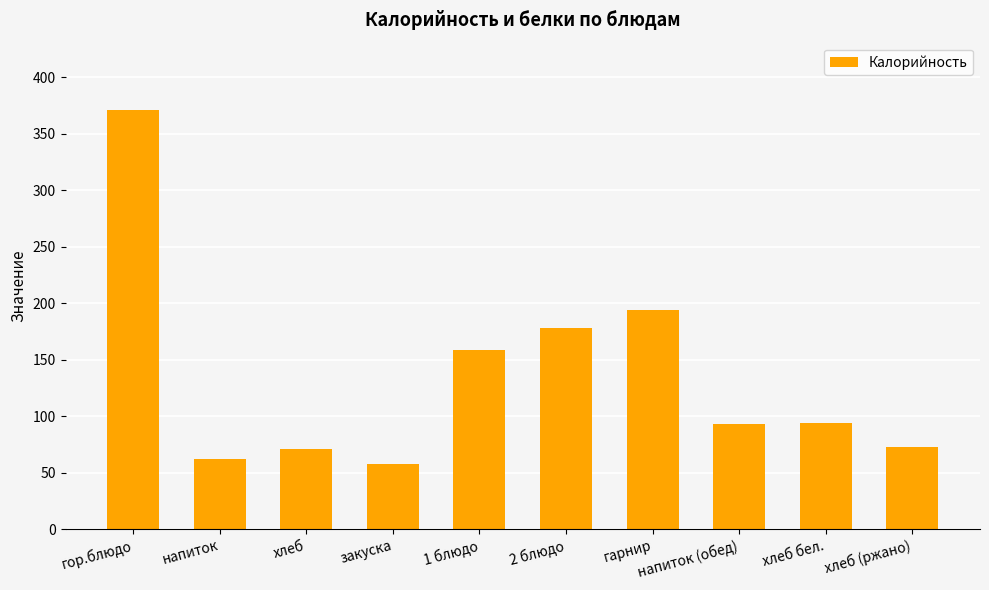

At which label does the data first exceed 94?

гор.блюдо